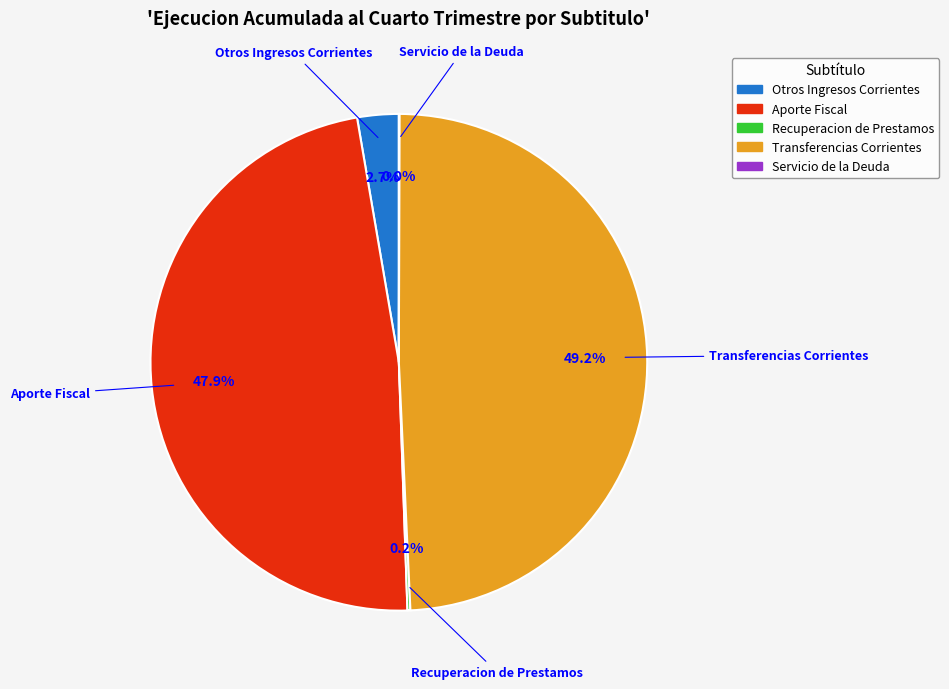

Is there a majority slice in this chart?

No